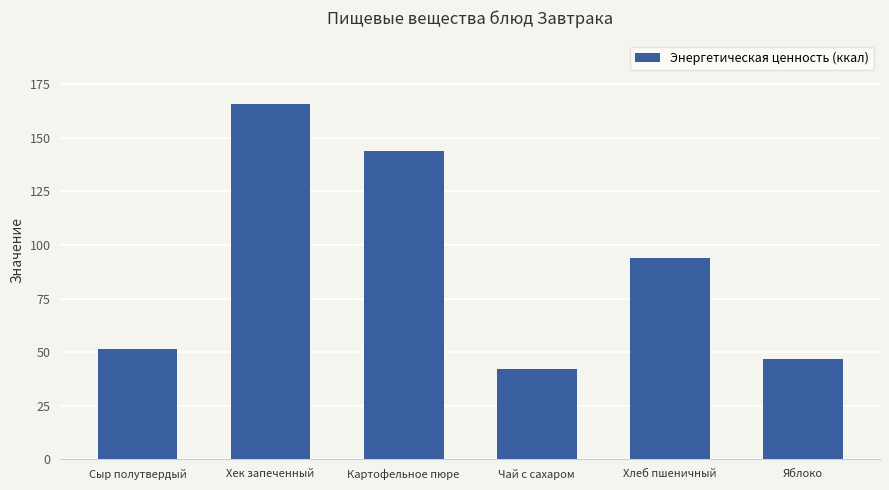

Are the bars grouped side by side (vs. stacked)?

No